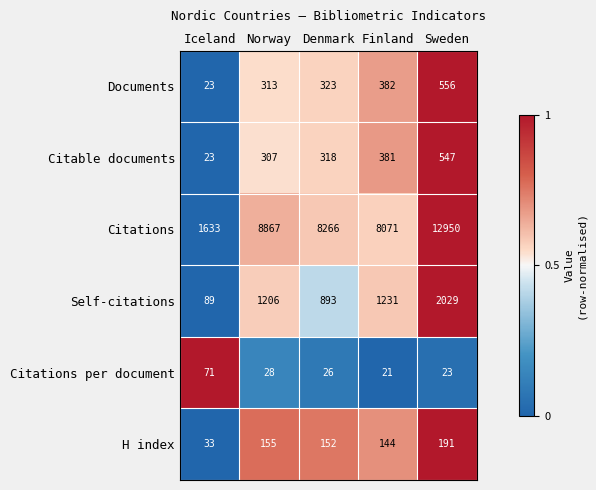

What is the difference between the Documents values at Denmark and Finland?

59